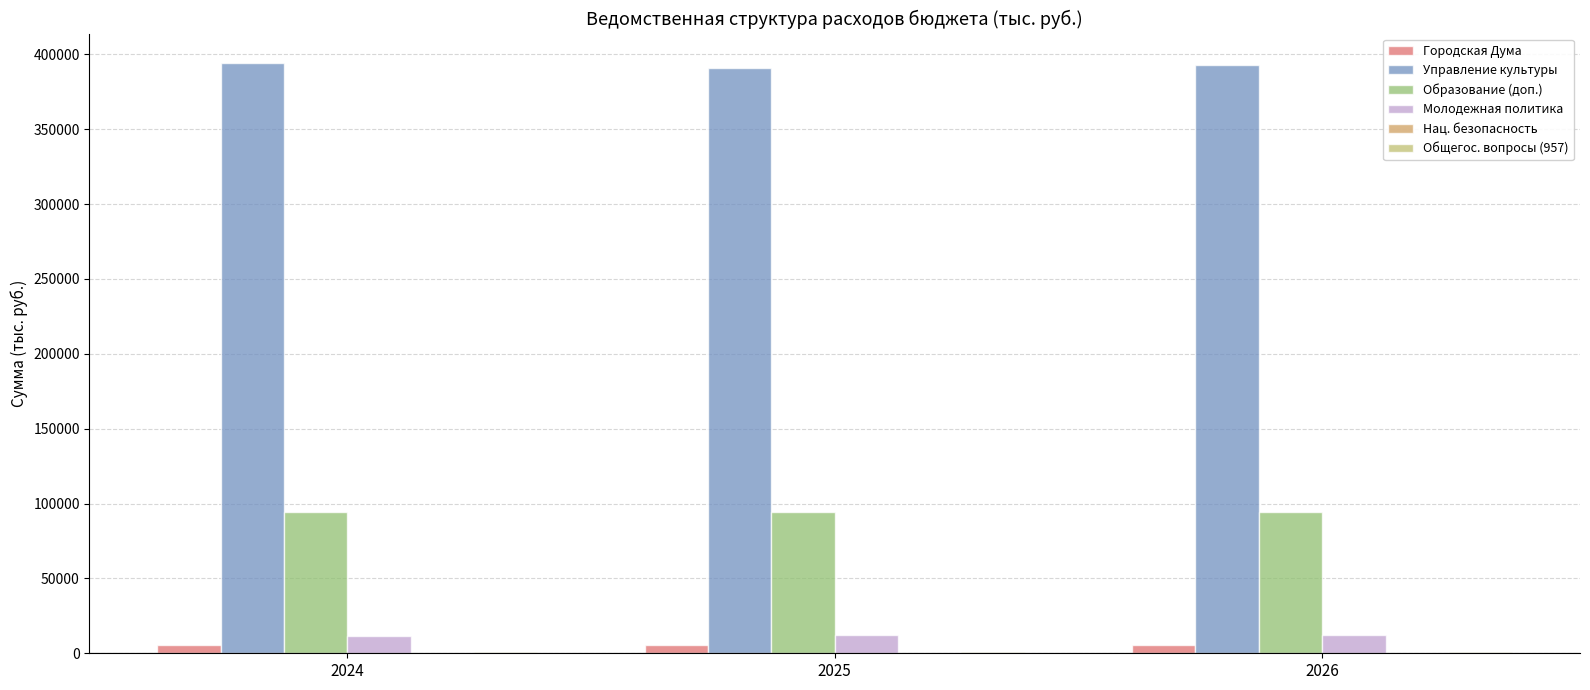

Between 2025 and 2024, which is larger?

2025